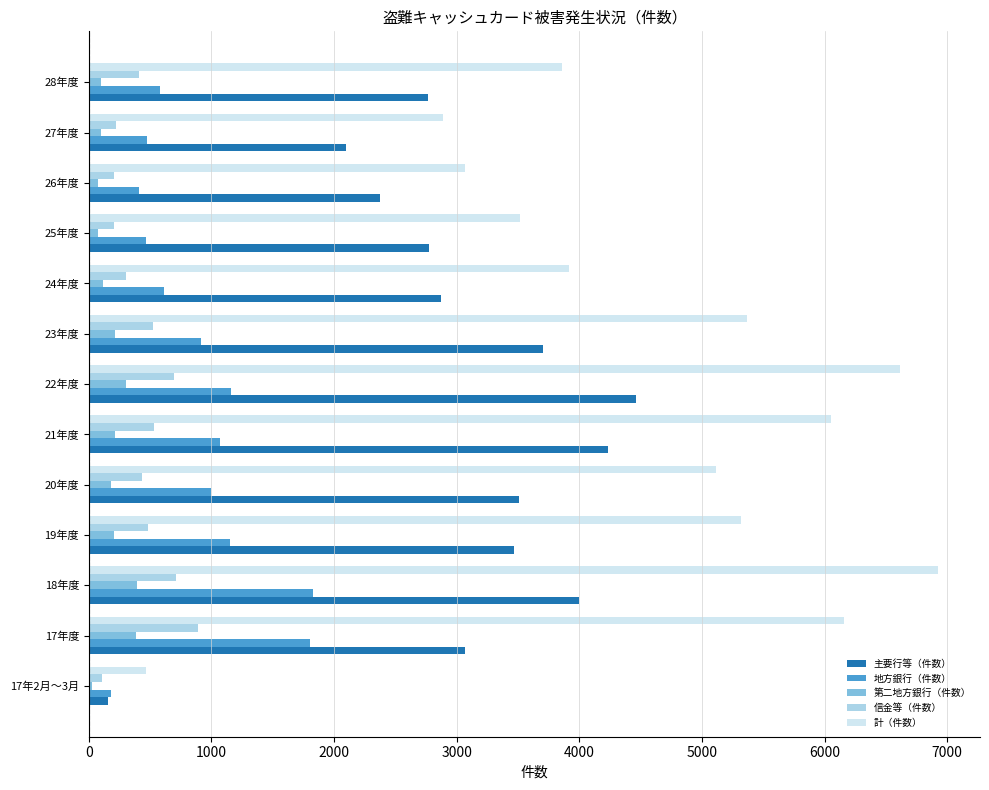

What is the smallest value displayed?

23